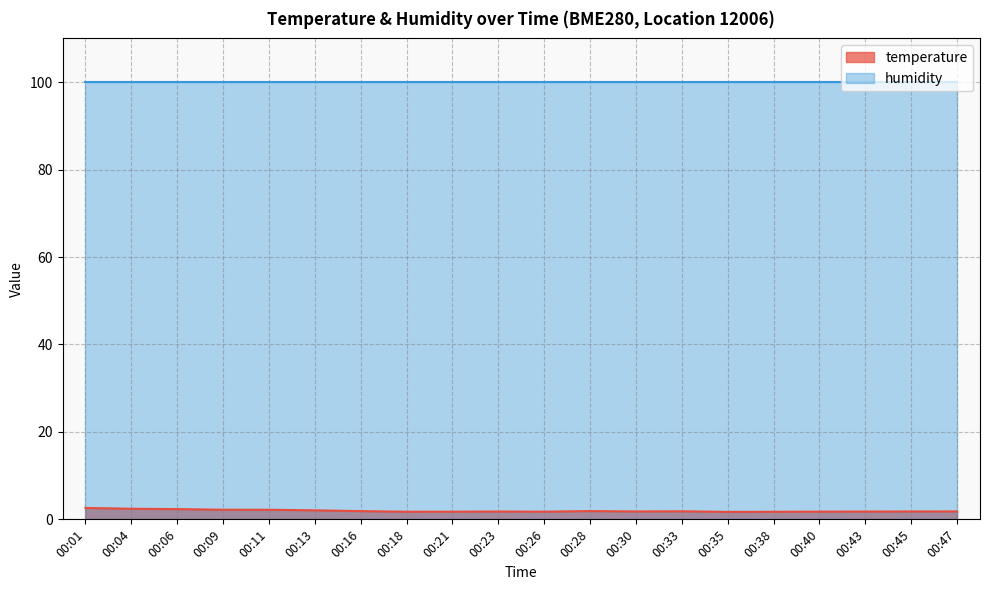

Which series has the largest total across all categories?

humidity